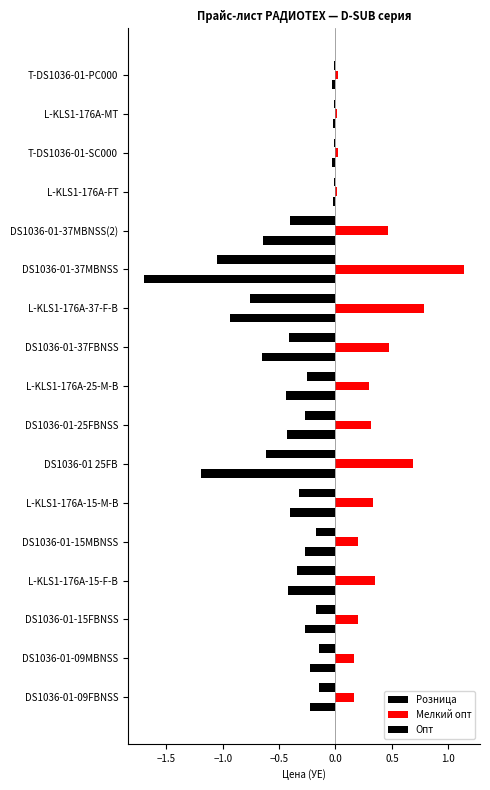

How many distinct data groups are displayed?

3